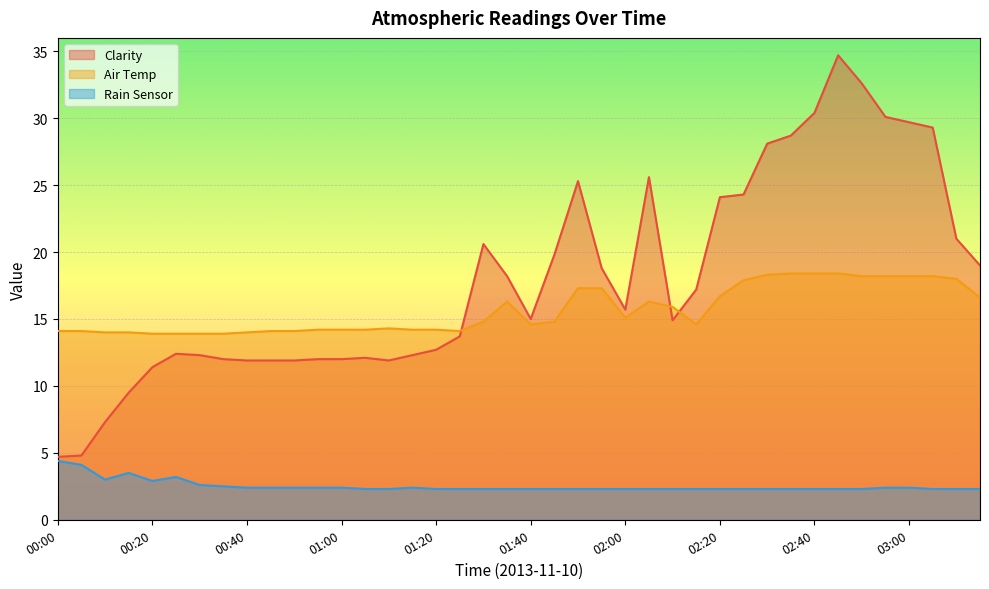

The Rain Sensor series shows 2.3 at 01:25. True or false?

True